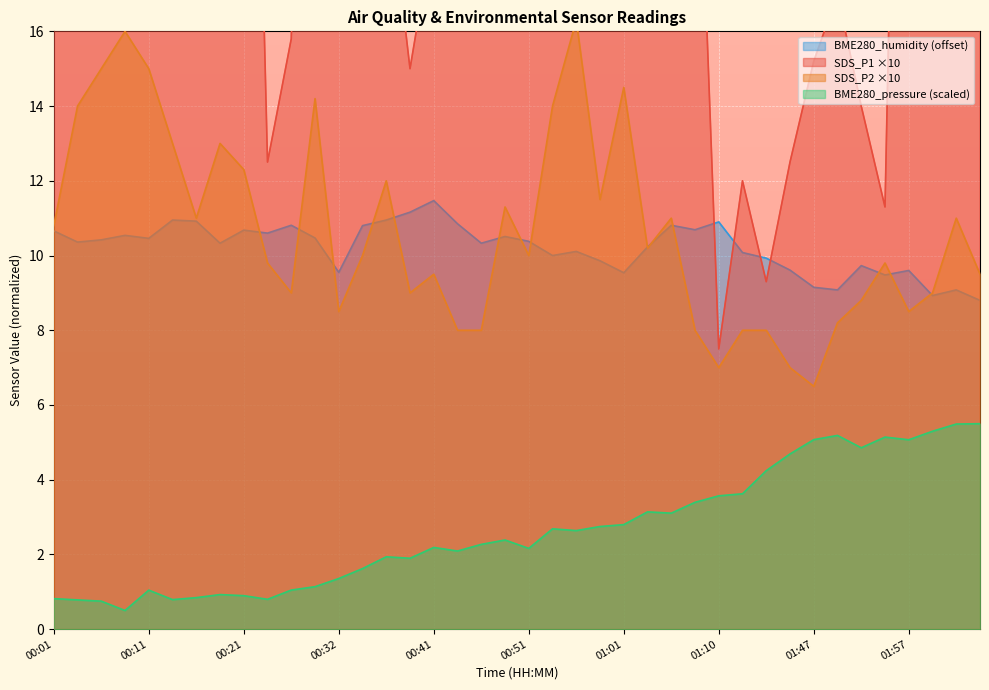

The value of BME280_humidity at 00:21 is 10.7. True or false?

True